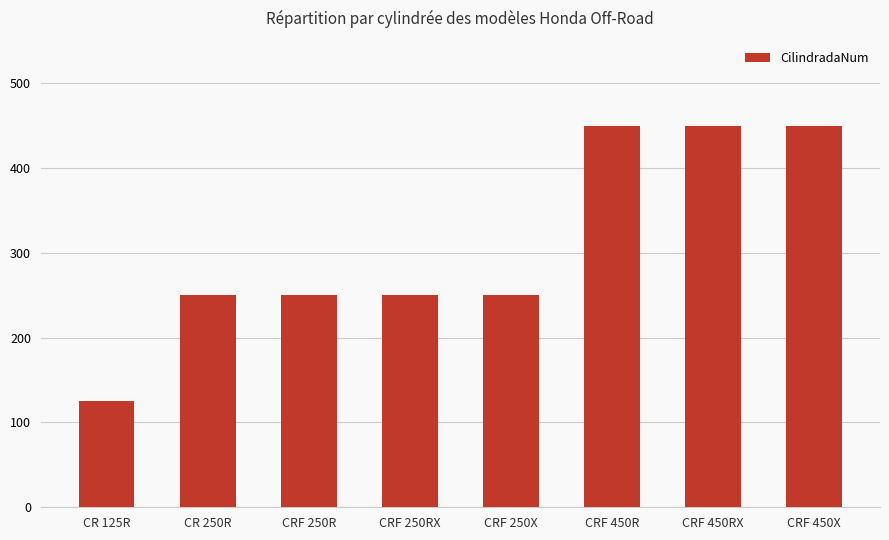

What is the difference between the maximum and minimum values?

325